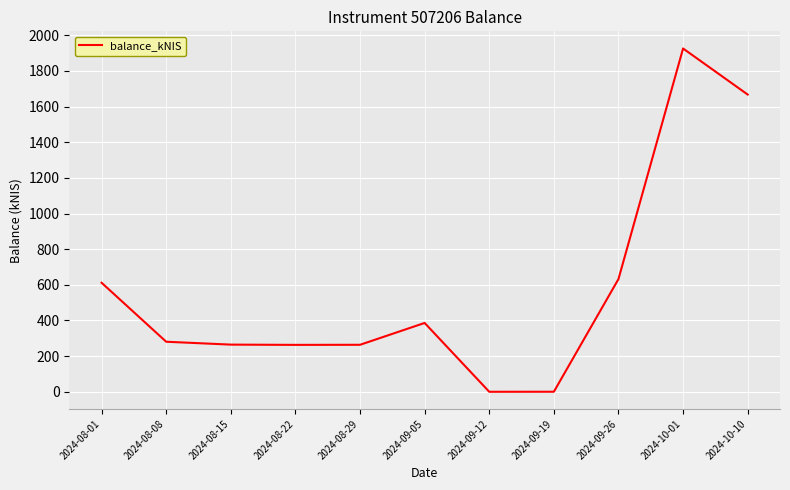

Is it true that the value at 2024-10-01 is 1925.8?

True